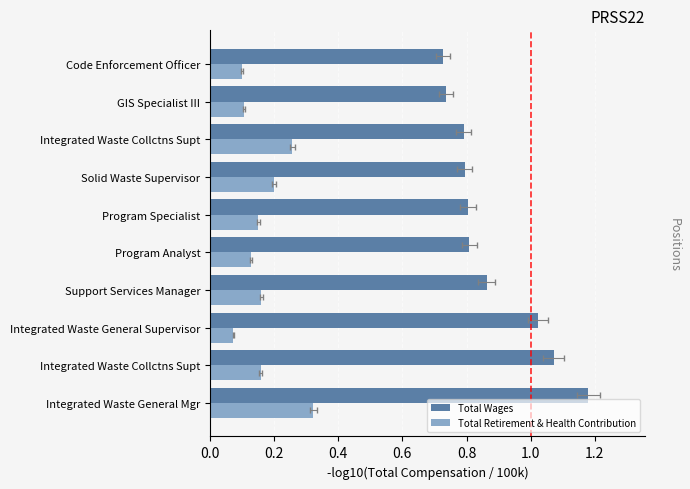

What is the approximate value of Total Retirement & Health Contribution at Support Services Manager?

0.2